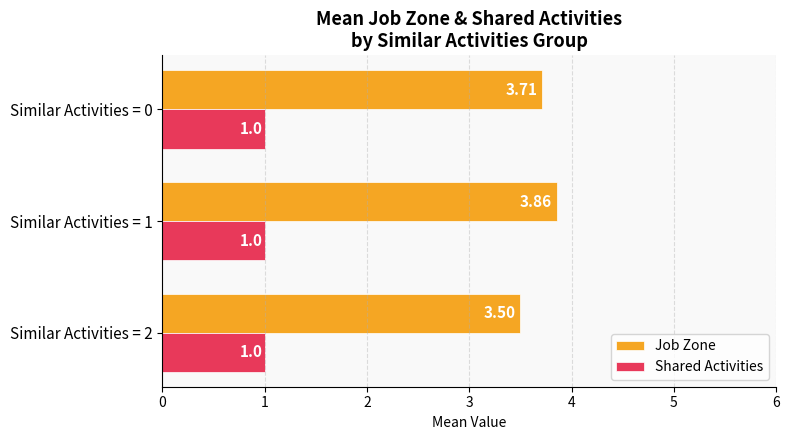

At how many categories does at least one series exceed 2?

3